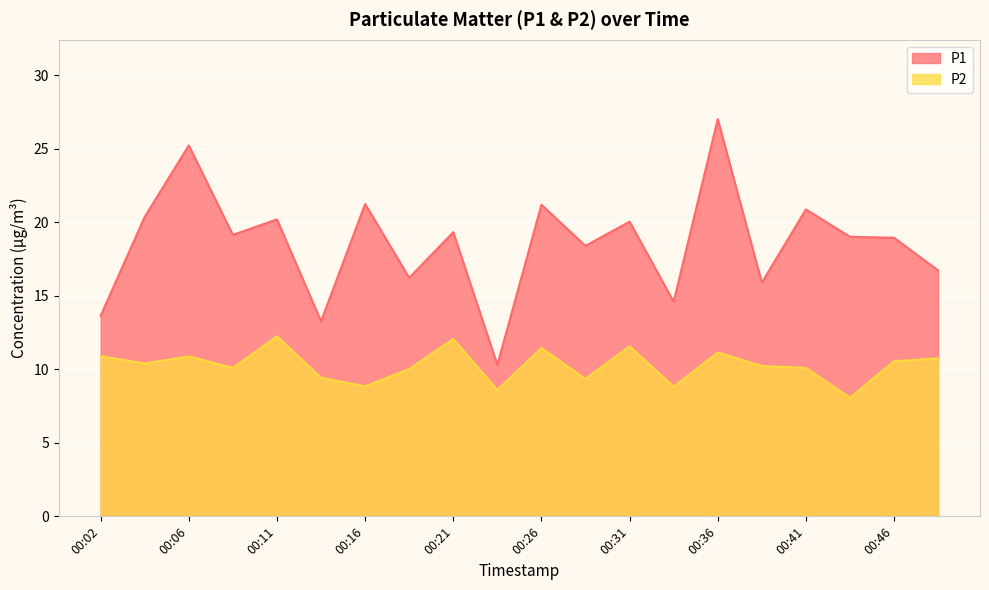

The P2 series shows 2.1 at 00:44. True or false?

False